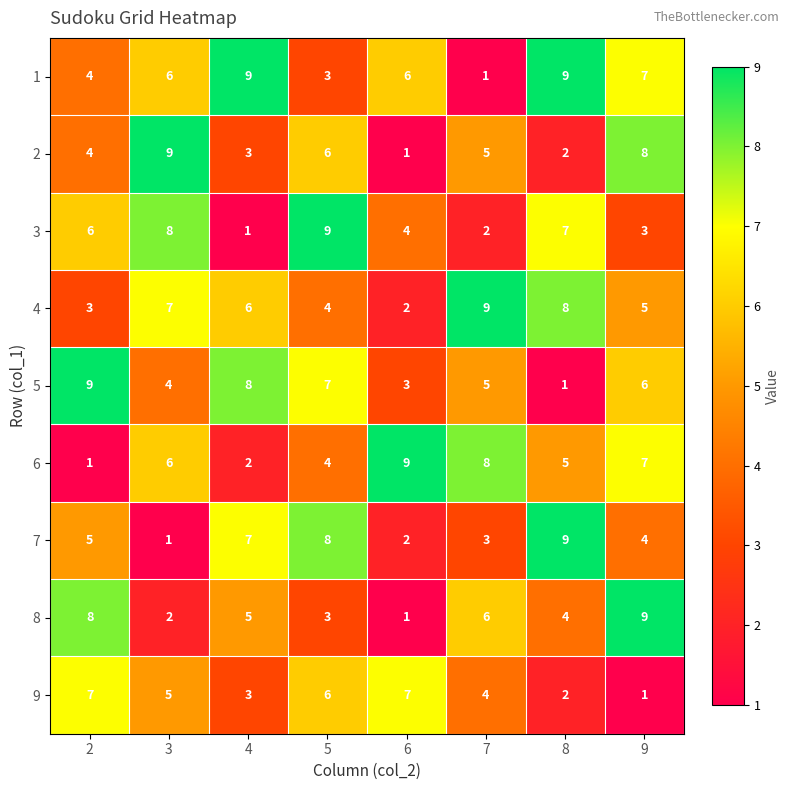

What is the greatest value displayed?

9